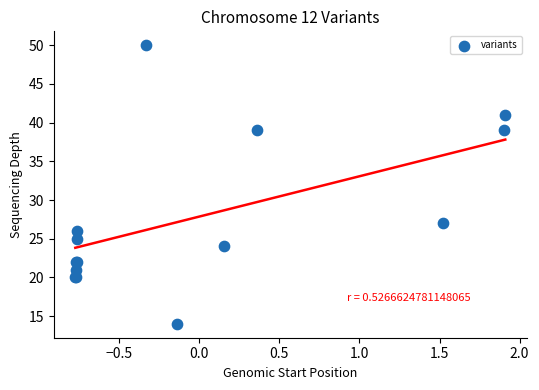

What Y value in the scatter plot is closest to 32?

27